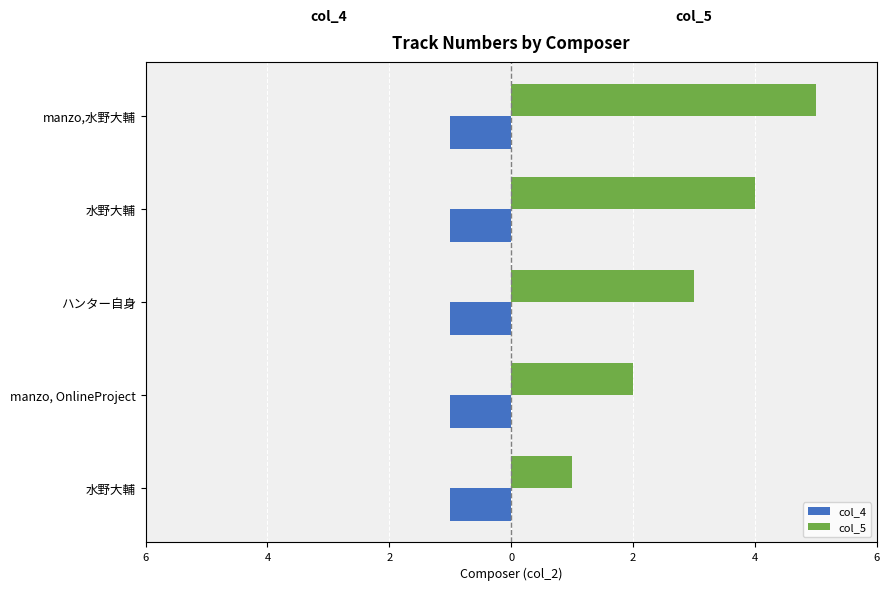

How many bars are there in total?

10